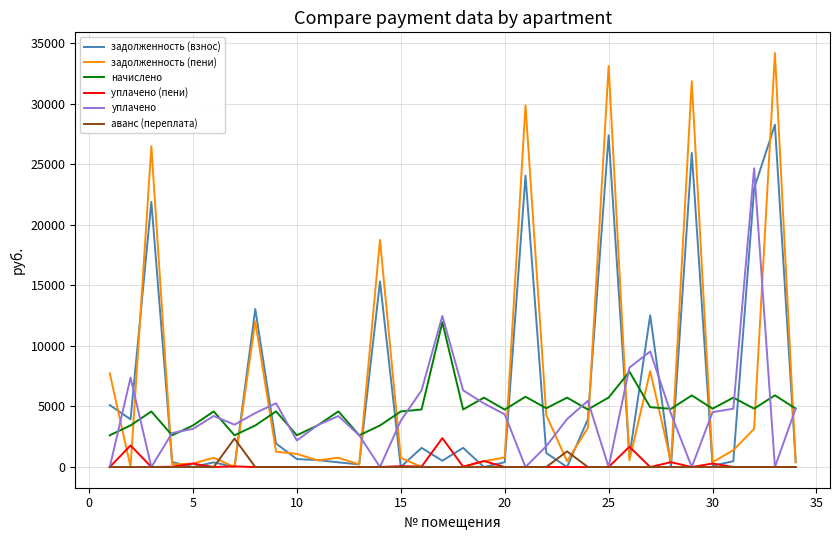

Which series has the widest spread of values?

задолженность (пени)